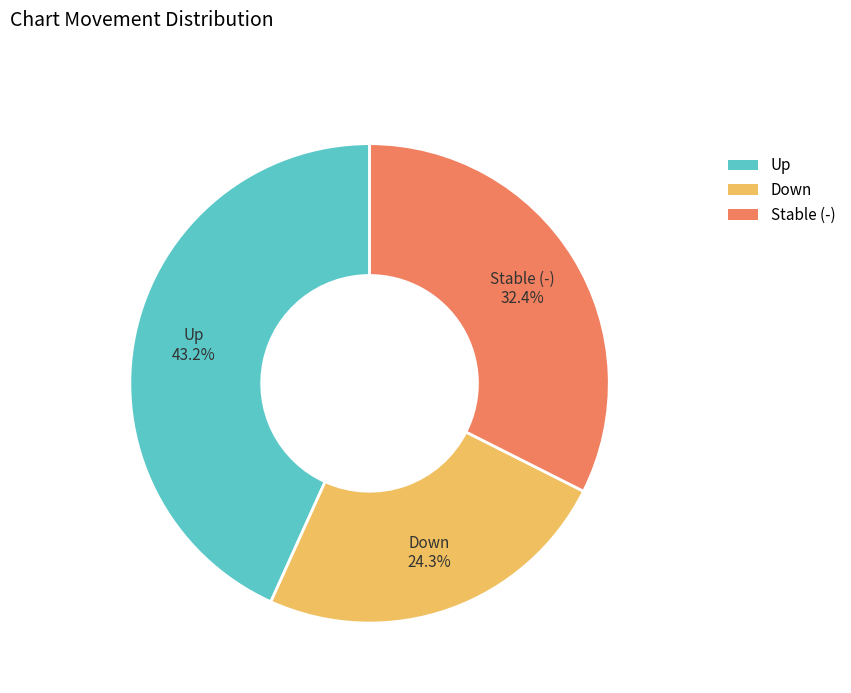

Which category has the biggest portion of the pie?

up